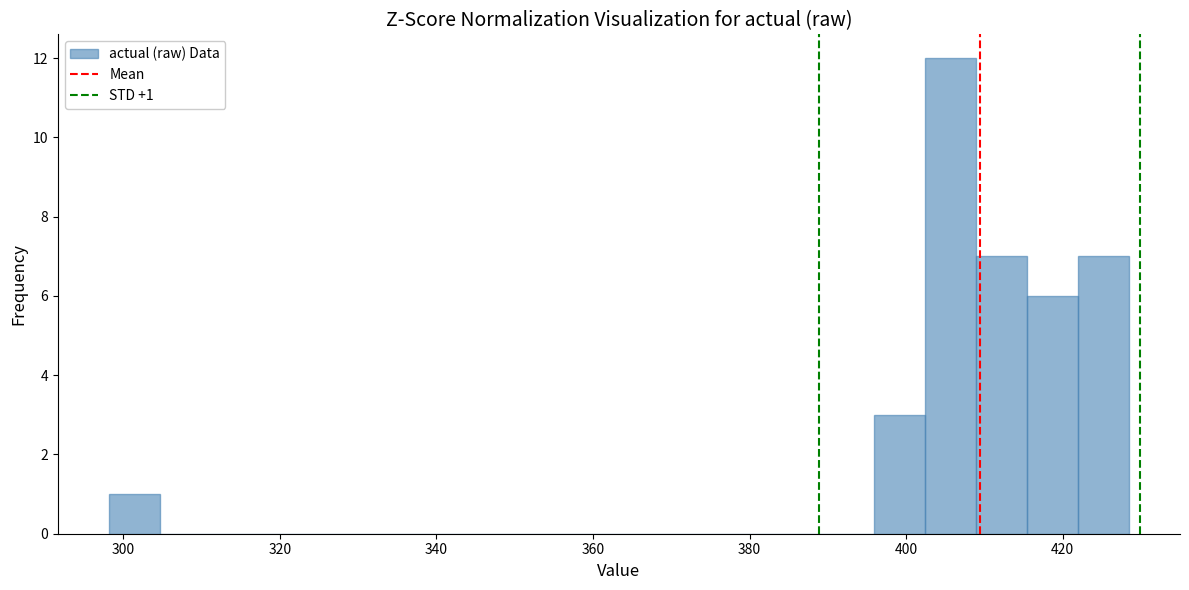

Read against the x-axis, roughly where is the centre of the tallest bar?

406